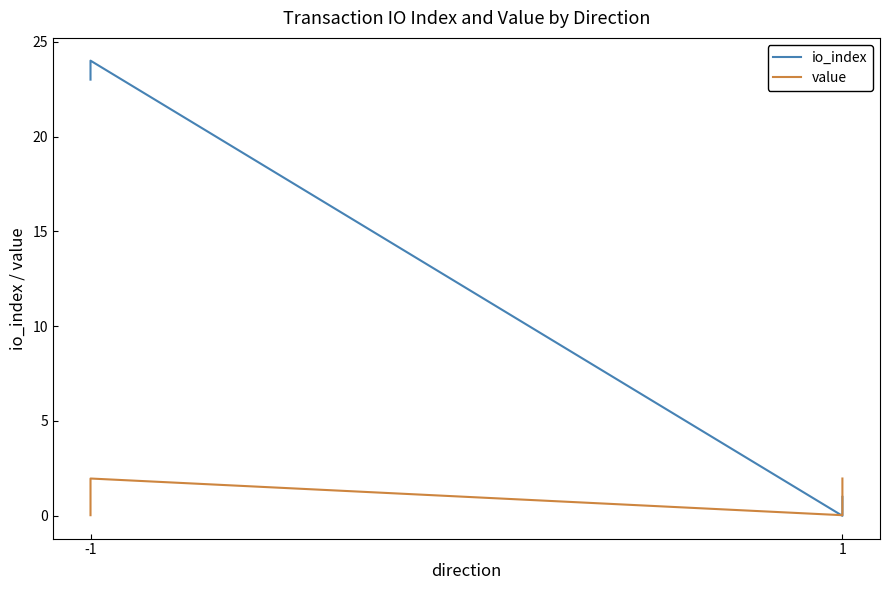

True or false: value and io_index intersect in this chart.

True